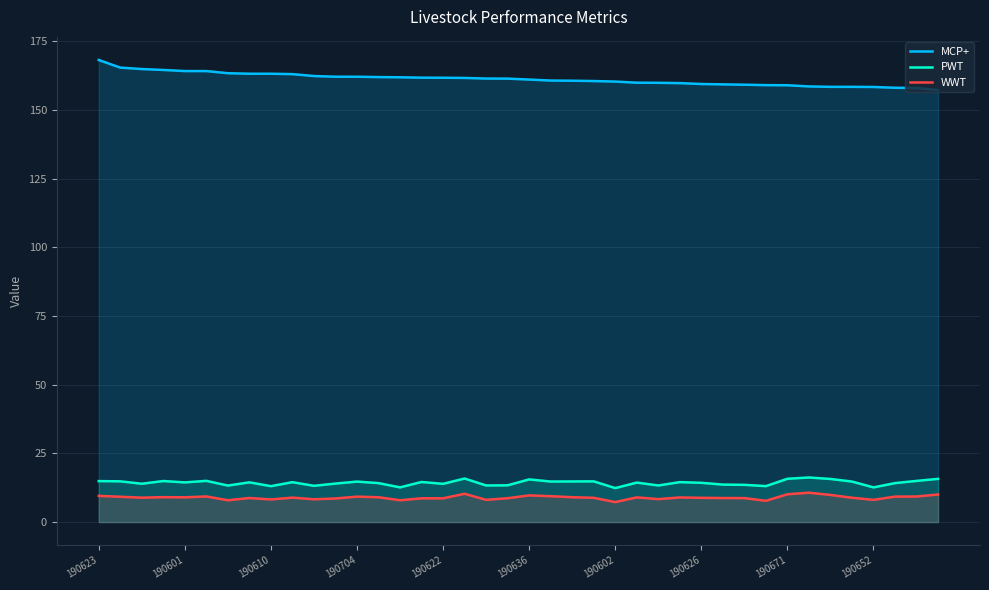

What is the difference between the maximum and second lowest values in the WWT series?

2.9